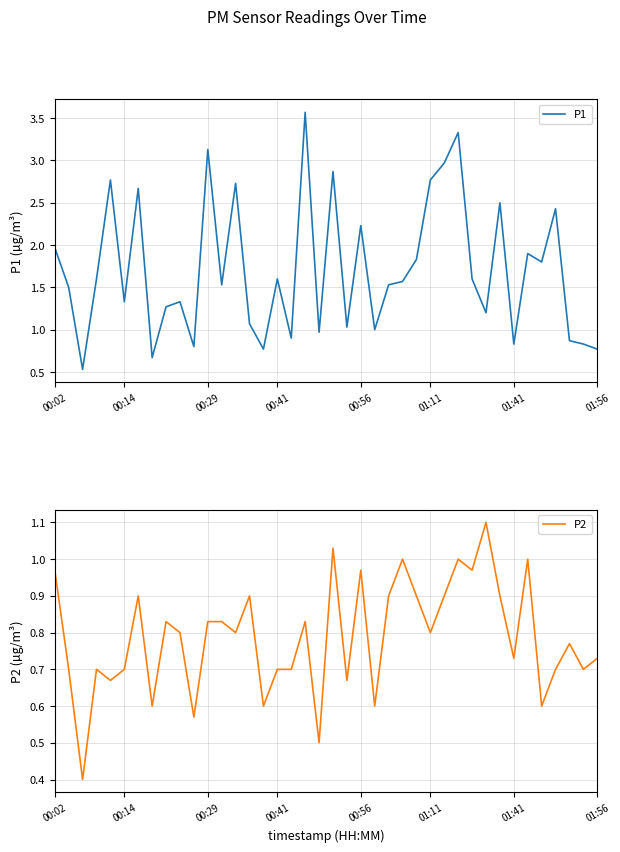

How many lines are shown in the chart?

2